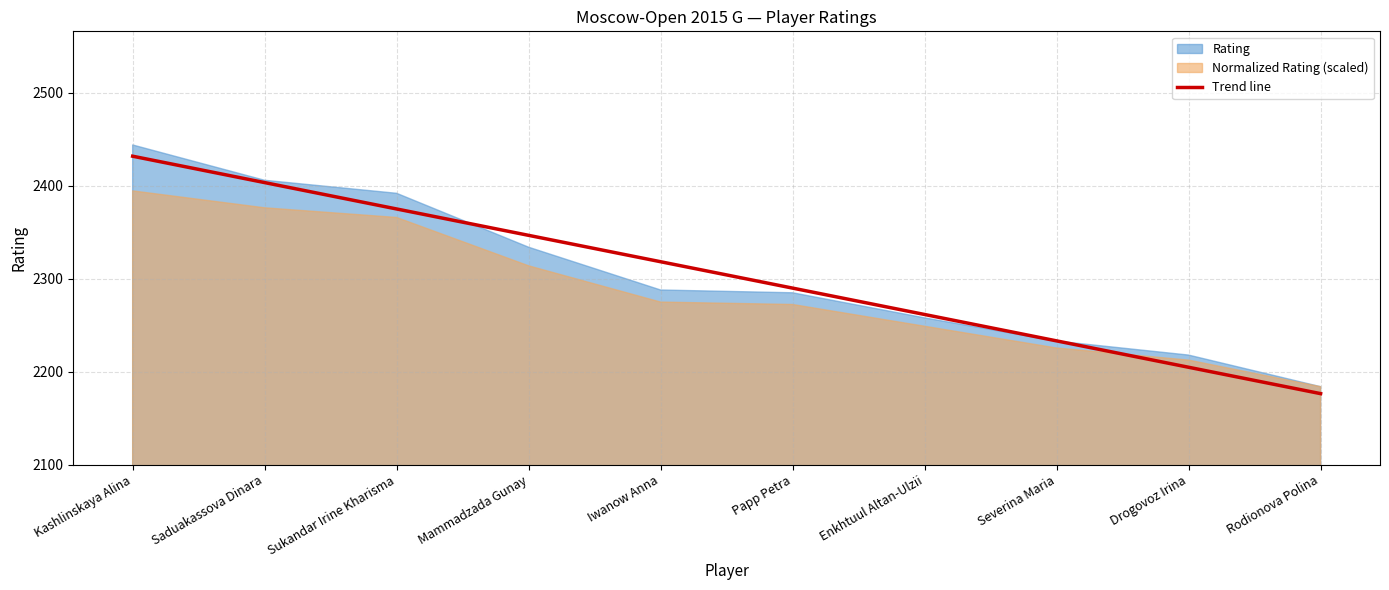

What is the value of the 6th point from the left?

2290.0